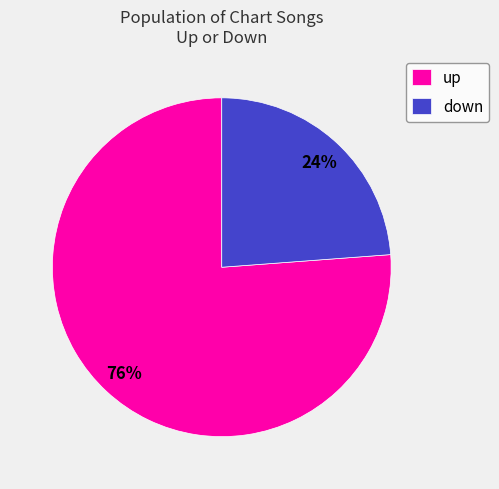

Is the sum of up and down greater than half?

Yes